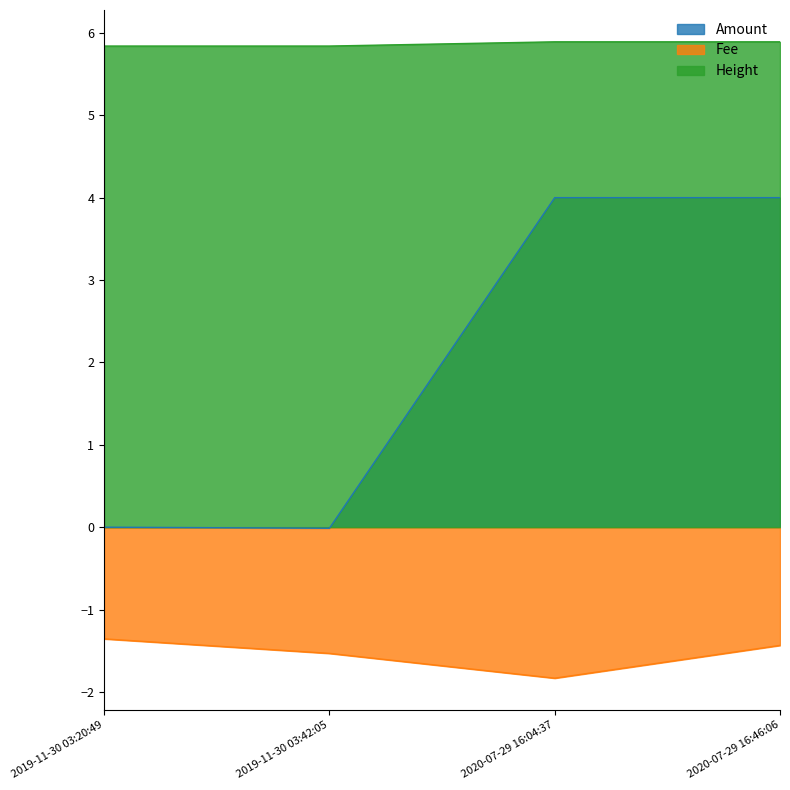

The value of Amount at 2019-11-30 03:20:49 is 0.0. True or false?

True